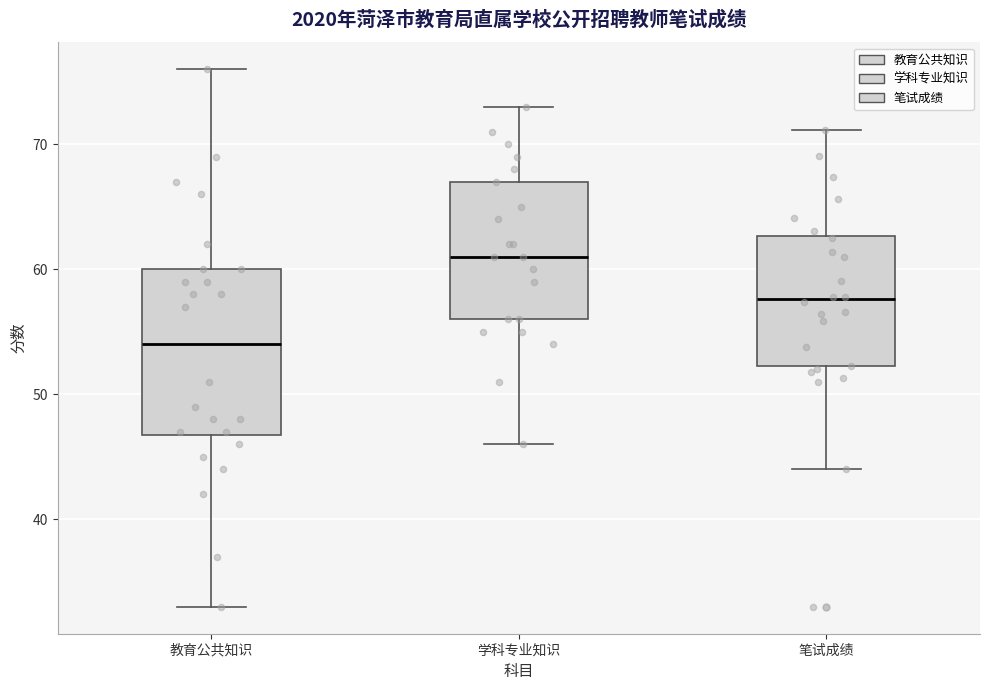

Which box's median line is the highest?

学科专业知识